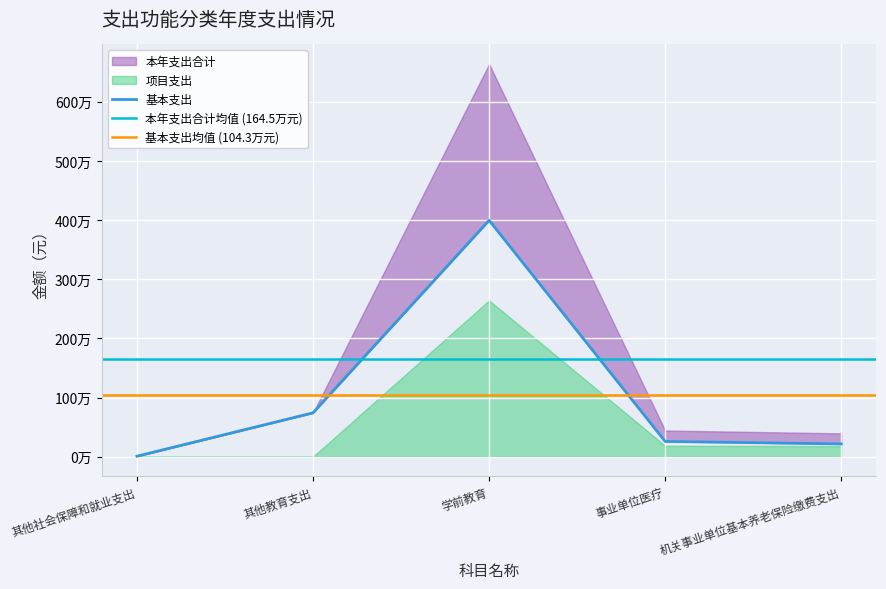

How many categories are shown in the chart?

5